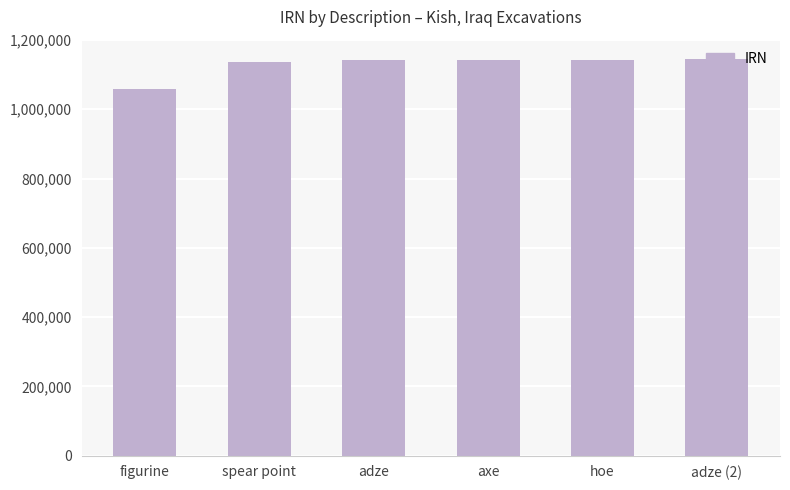

What is the average value?

1128194